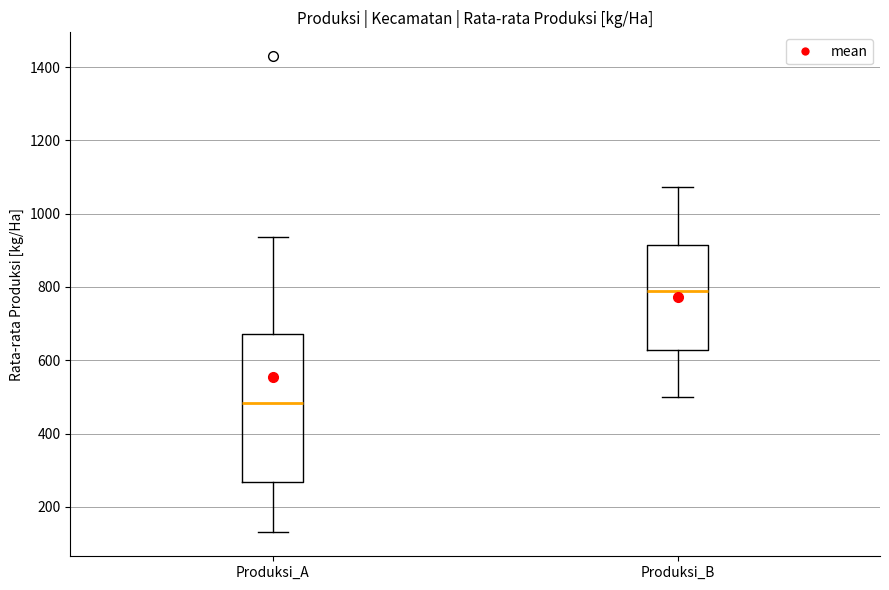

Which box is the tallest, from its lower edge to its upper edge?

Produksi_A